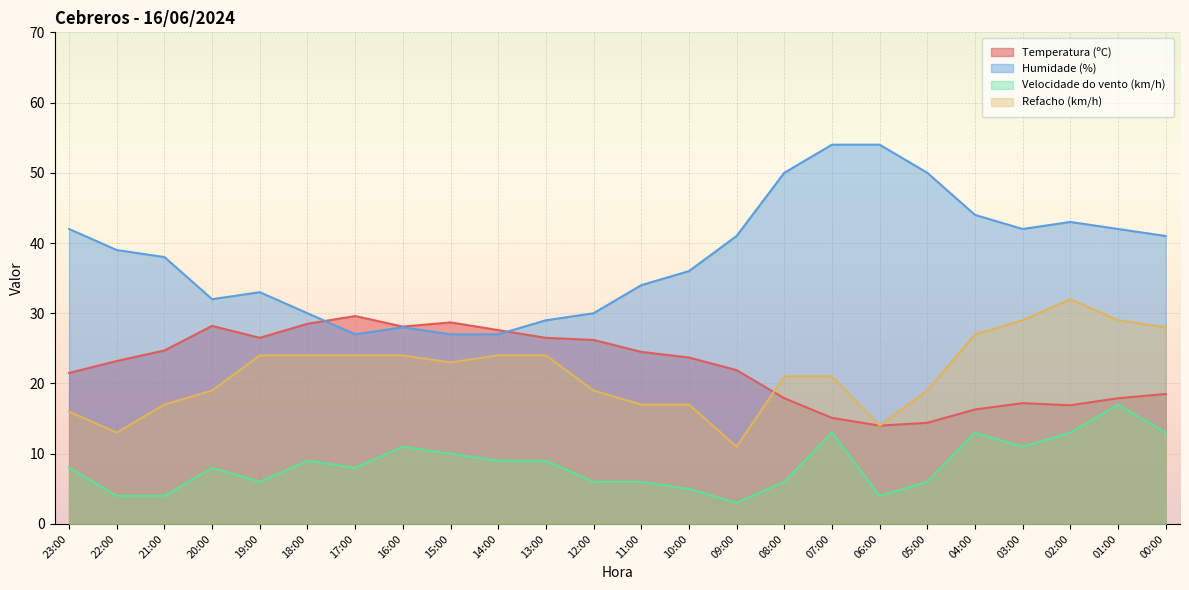

Reading left to right, what are all the values shown in this chart?

Temperatura (ºC): 23:00=21.5	22:00=23.2	21:00=24.7	20:00=28.2	19:00=26.5	18:00=28.5	17:00=29.6	16:00=28.1	15:00=28.7	14:00=27.6	13:00=26.5	12:00=26.2	11:00=24.5	10:00=23.7	09:00=21.9	08:00=17.9	07:00=15.1	06:00=14.0	05:00=14.4	04:00=16.3	03:00=17.2	02:00=16.9	01:00=17.9	00:00=18.5
Humidade (%): 23:00=42.0	22:00=39.0	21:00=38.0	20:00=32.0	19:00=33.0	18:00=30.0	17:00=27.0	16:00=28.0	15:00=27.0	14:00=27.0	13:00=29.0	12:00=30.0	11:00=34.0	10:00=36.0	09:00=41.0	08:00=50.0	07:00=54.0	06:00=54.0	05:00=50.0	04:00=44.0	03:00=42.0	02:00=43.0	01:00=42.0	00:00=41.0
Velocidade do vento (km/h): 23:00=8.0	22:00=4.0	21:00=4.0	20:00=8.0	19:00=6.0	18:00=9.0	17:00=8.0	16:00=11.0	15:00=10.0	14:00=9.0	13:00=9.0	12:00=6.0	11:00=6.0	10:00=5.0	09:00=3.0	08:00=6.0	07:00=13.0	06:00=4.0	05:00=6.0	04:00=13.0	03:00=11.0	02:00=13.0	01:00=17.0	00:00=13.0
Refacho (km/h): 23:00=16.0	22:00=13.0	21:00=17.0	20:00=19.0	19:00=24.0	18:00=24.0	17:00=24.0	16:00=24.0	15:00=23.0	14:00=24.0	13:00=24.0	12:00=19.0	11:00=17.0	10:00=17.0	09:00=11.0	08:00=21.0	07:00=21.0	06:00=14.0	05:00=19.0	04:00=27.0	03:00=29.0	02:00=32.0	01:00=29.0	00:00=28.0